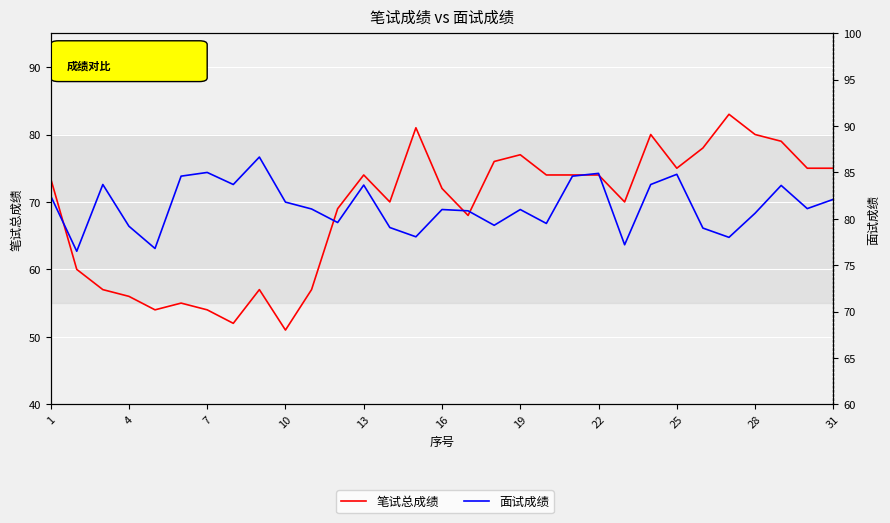

Which series changed the most between 28 and 31?

笔试总成绩